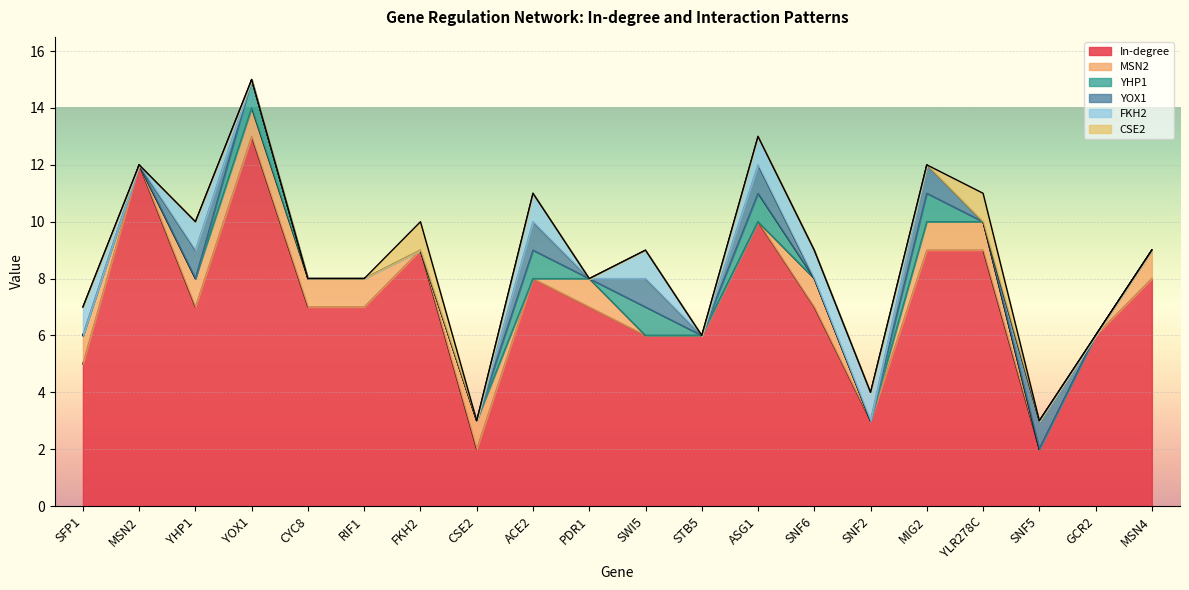

Which series changed the most between SNF2 and SNF5?

In-degree